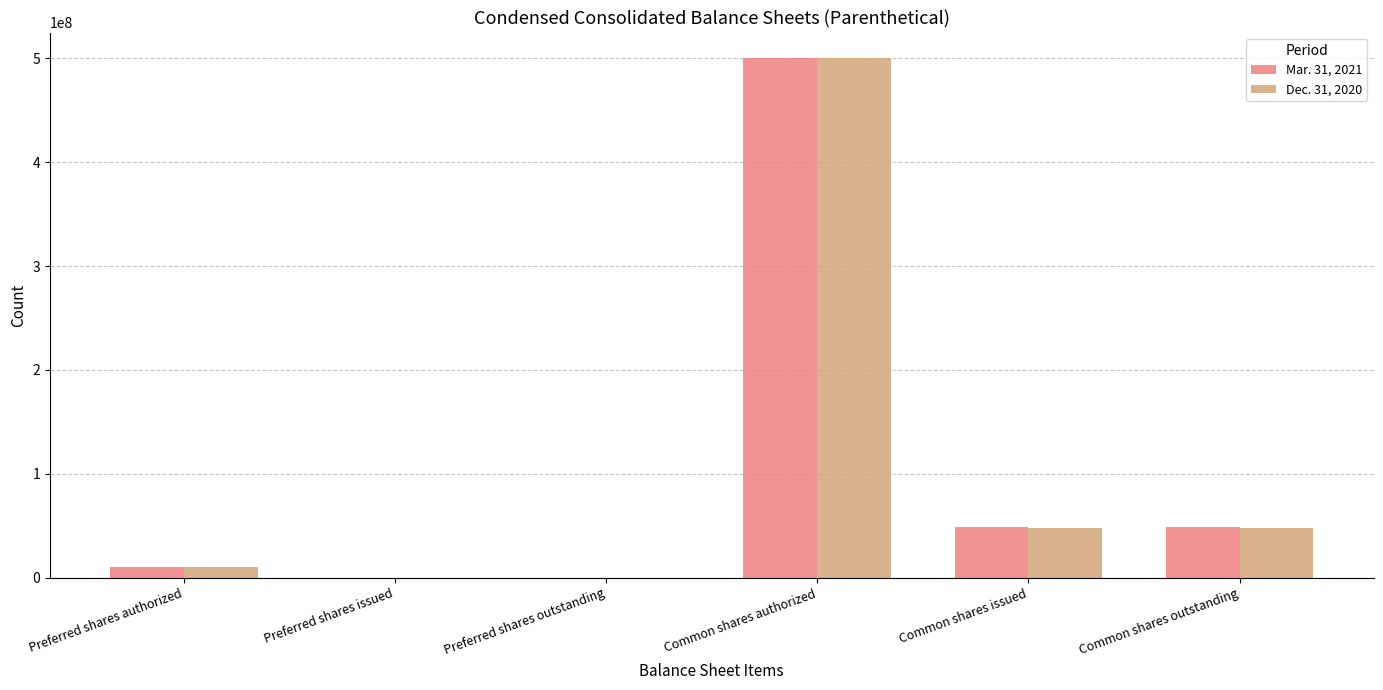

Are the bars grouped side by side (vs. stacked)?

Yes